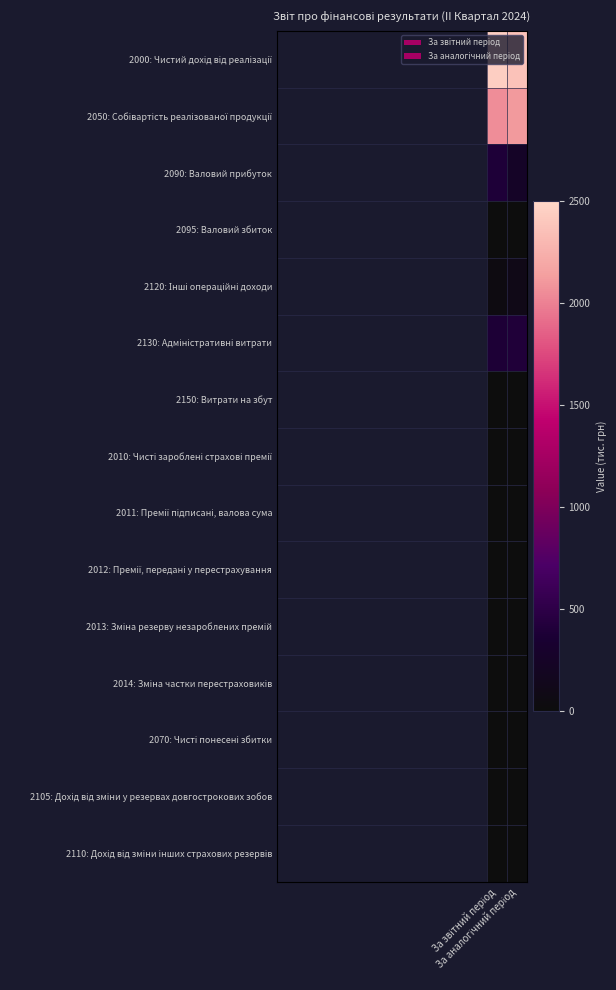

At how many categories does at least one series exceed 1414?

2